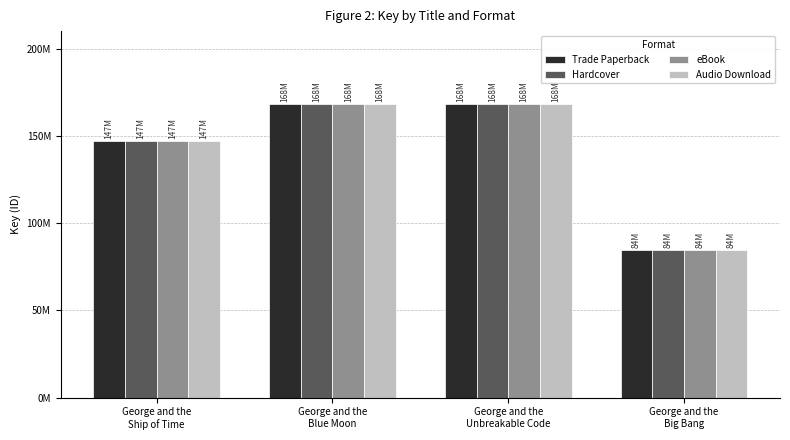

Are the bars horizontal?

No